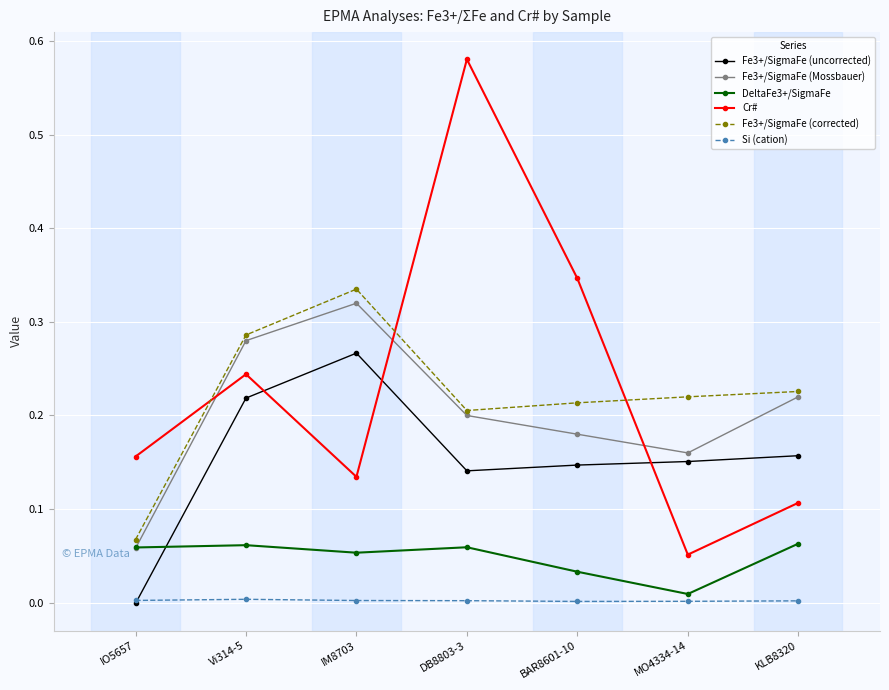

Is the value of Si (cation) at Vi314-5 greater than the value of Fe3+/SigmaFe (corrected) at BAR8601-10?

No